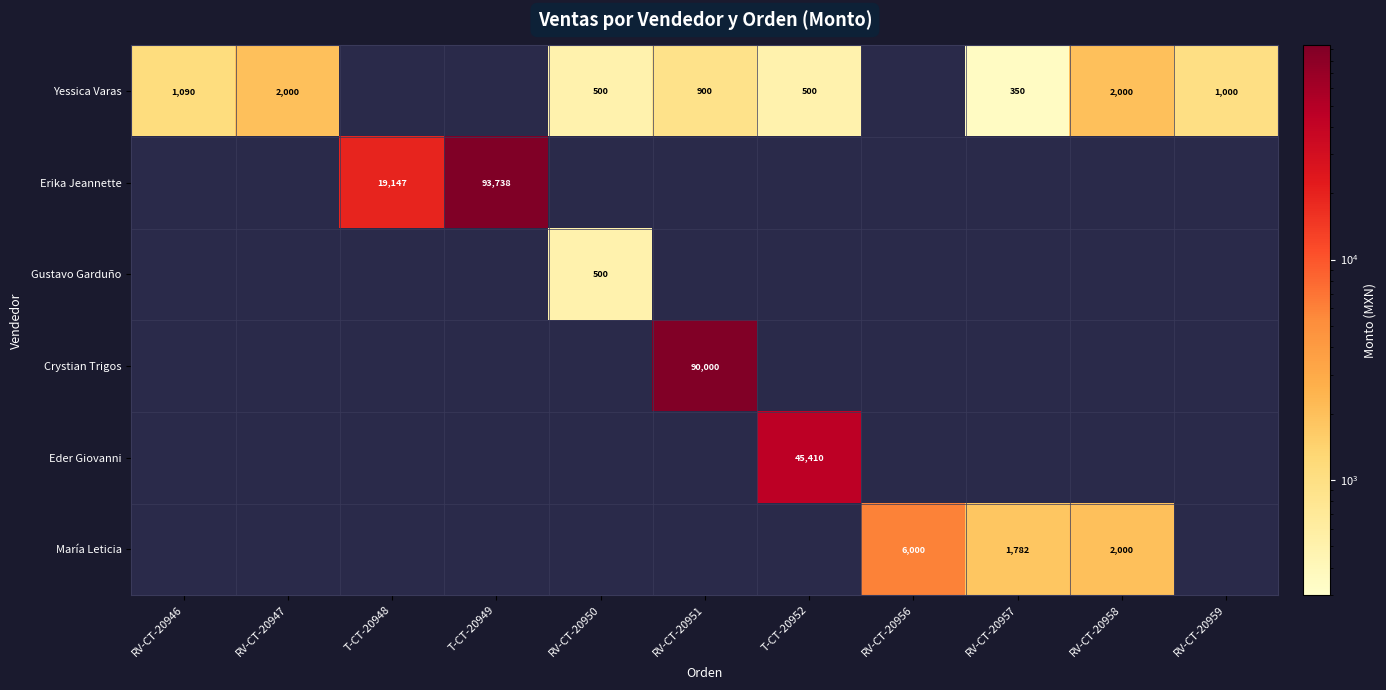

True or false: Yessica Varas has a value of 1000 at RV-CT-20959.

True